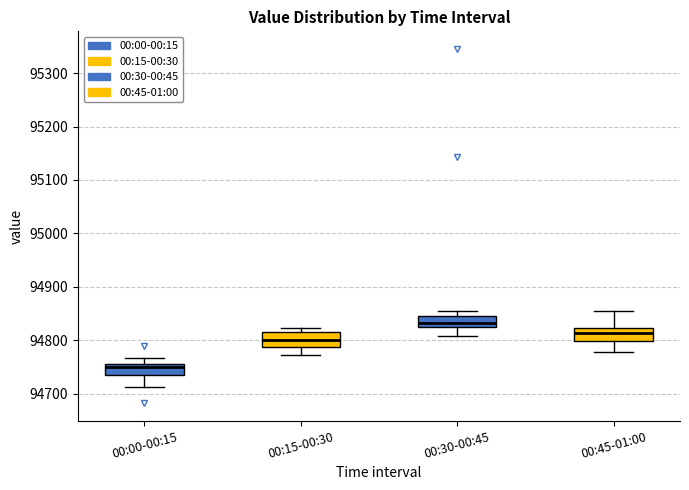

Reading left to right, transcribe this box plot: for each box, give where its median line is, the range the box spans, and where its two whiskers end, as read against the y-axis. The values are not printed on the chart, so give them approximately, as read against the axis.

00:00-00:15: median 94750, box 94740 to 94760, whiskers 94710 to 94770
00:15-00:30: median 94800, box 94790 to 94810, whiskers 94770 to 94820
00:30-00:45: median 94830, box 94820 to 94850, whiskers 94810 to 94850 (just above the box's upper edge)
00:45-01:00: median 94810, box 94800 to 94820, whiskers 94780 to 94850